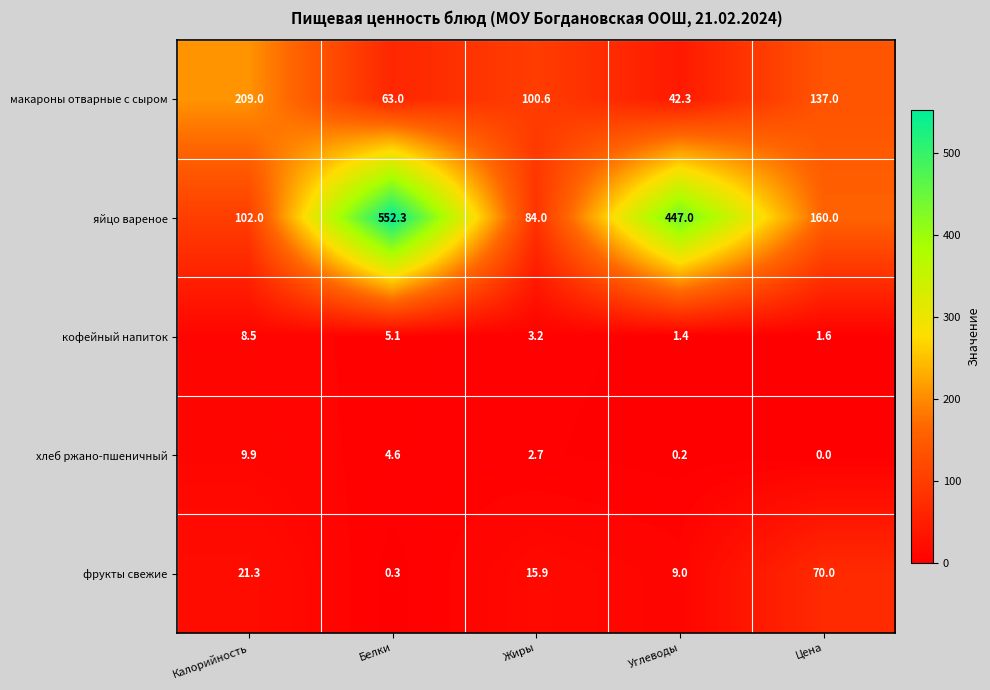

Between Калорийность and Углеводы, which series saw the biggest shift?

яйцо вареное